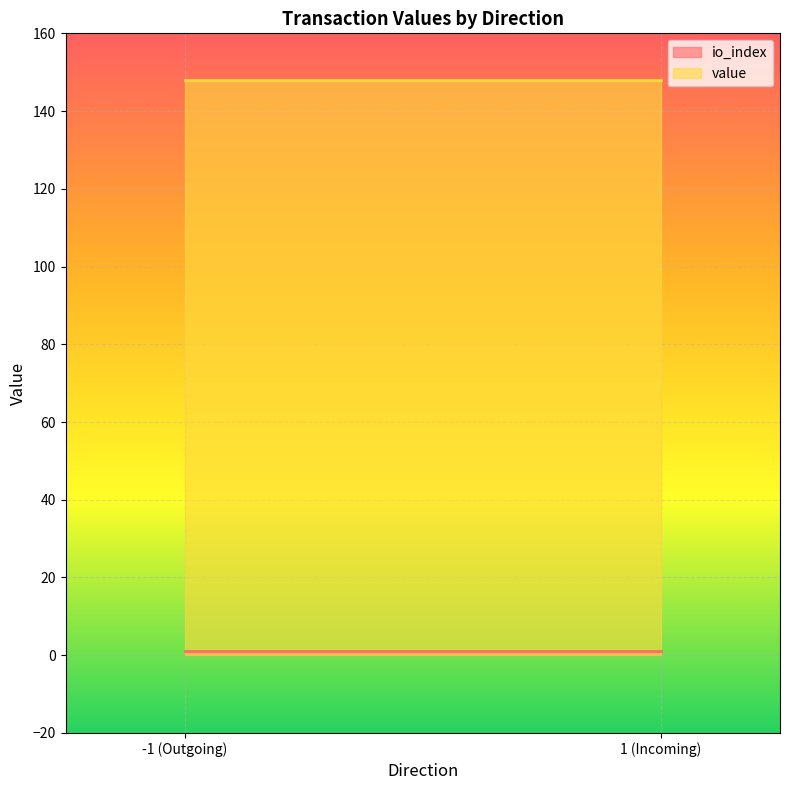

How many distinct data groups are displayed?

2